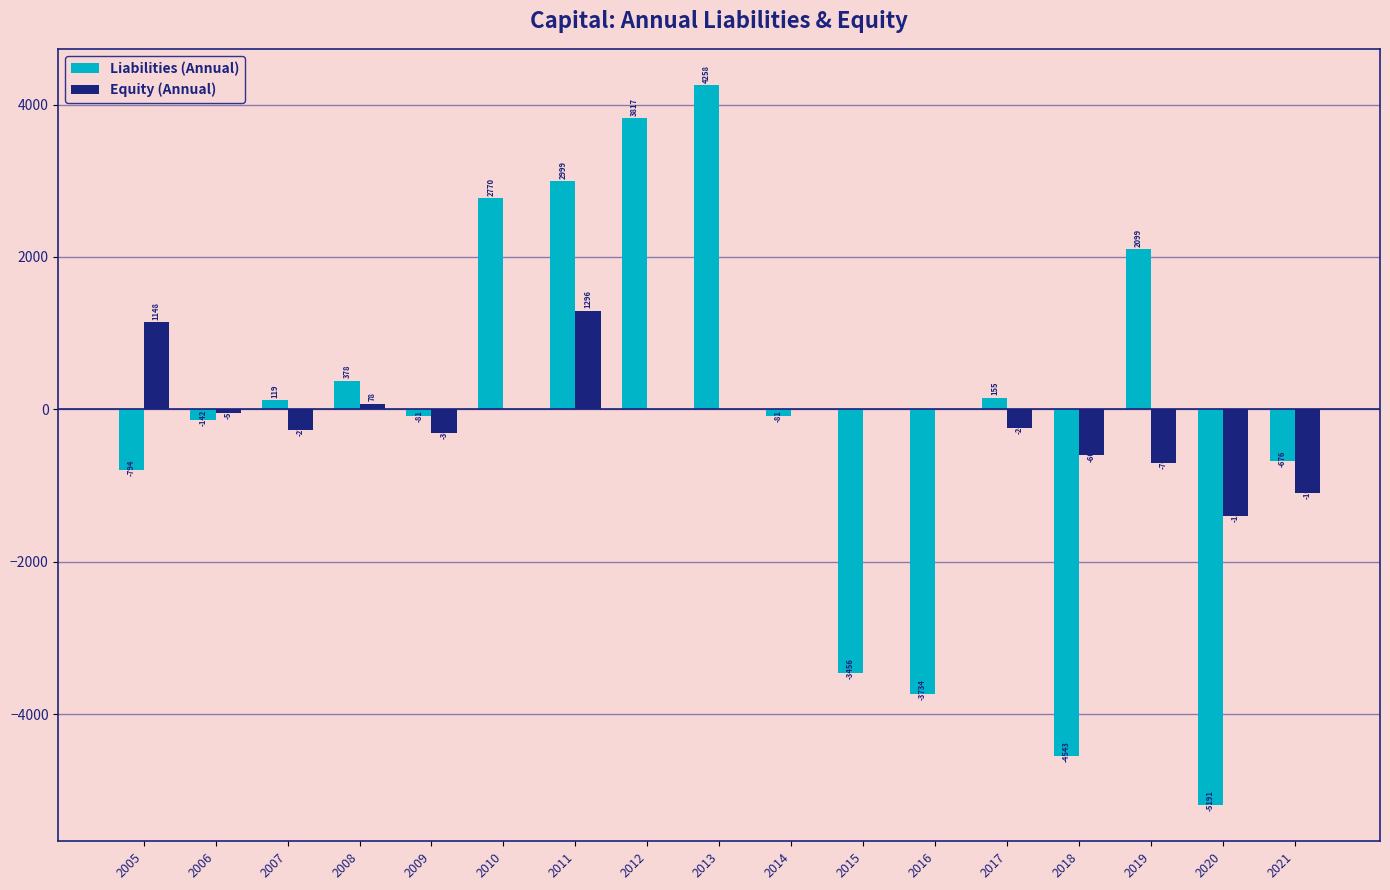

Count the number of categories in the chart.

17